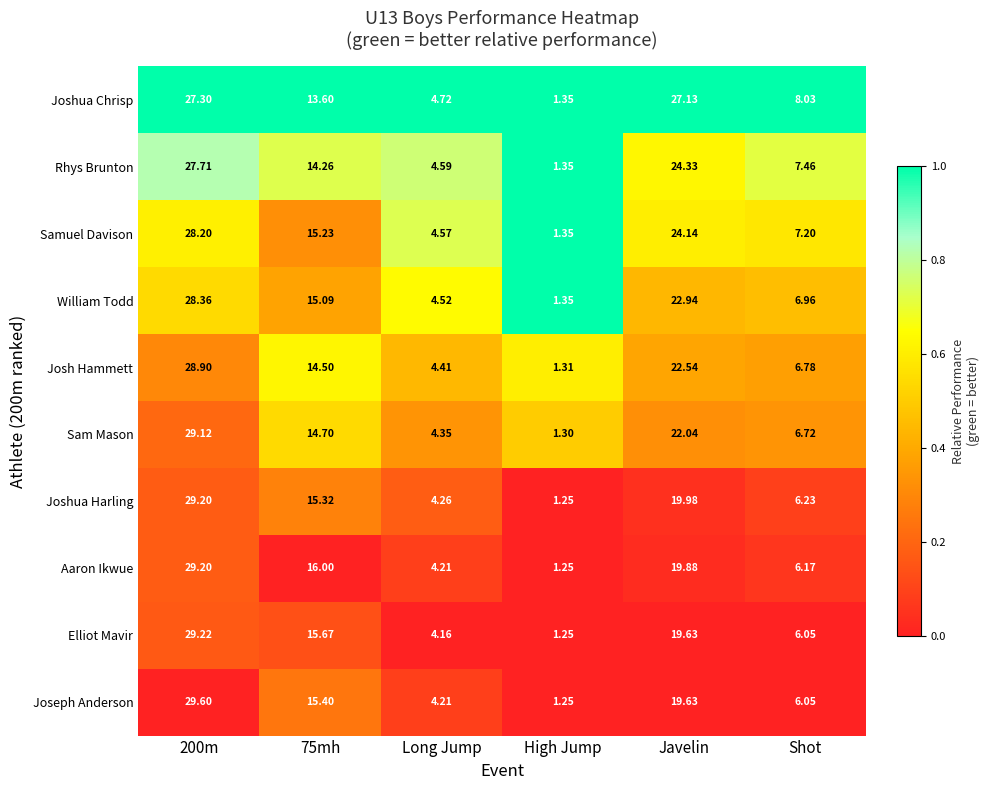

What is the total value across all series at High Jump?

13.0